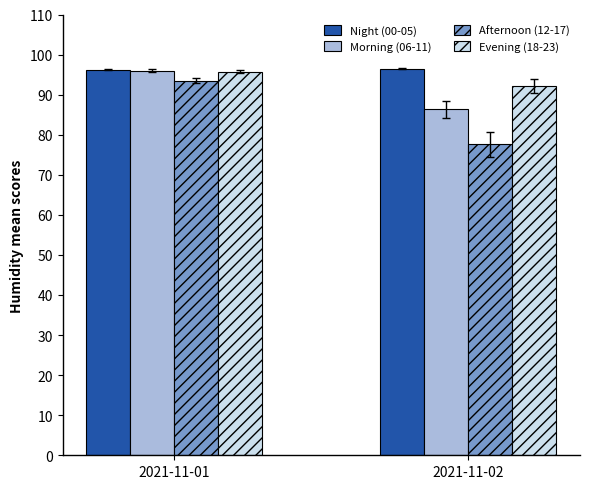

What is the value of the Afternoon (12-17) bar at the 1st from the left?

93.5